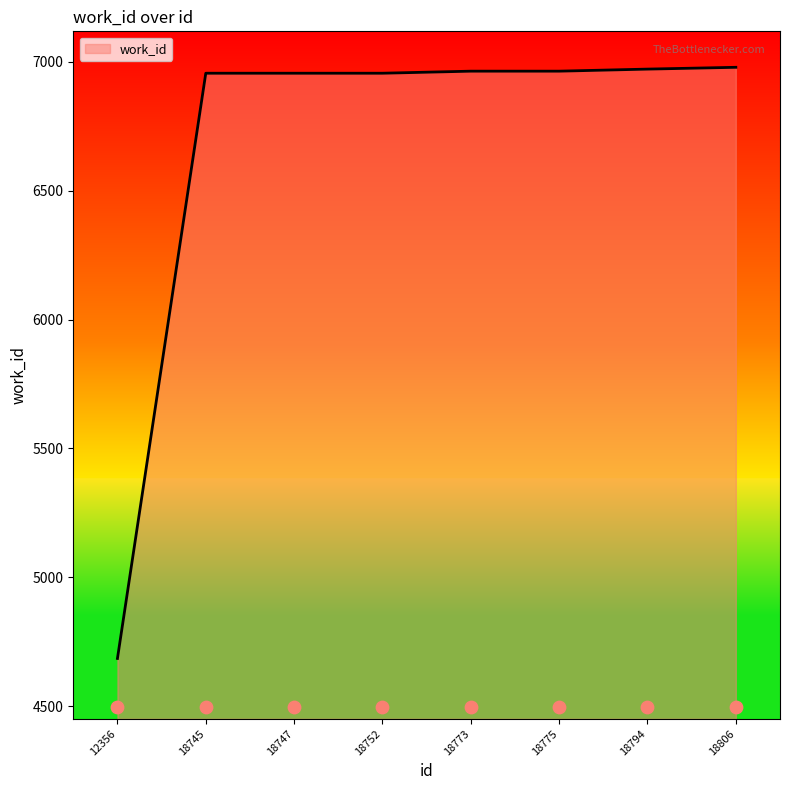

What is the change in value from 12356 to 18794?

+2287